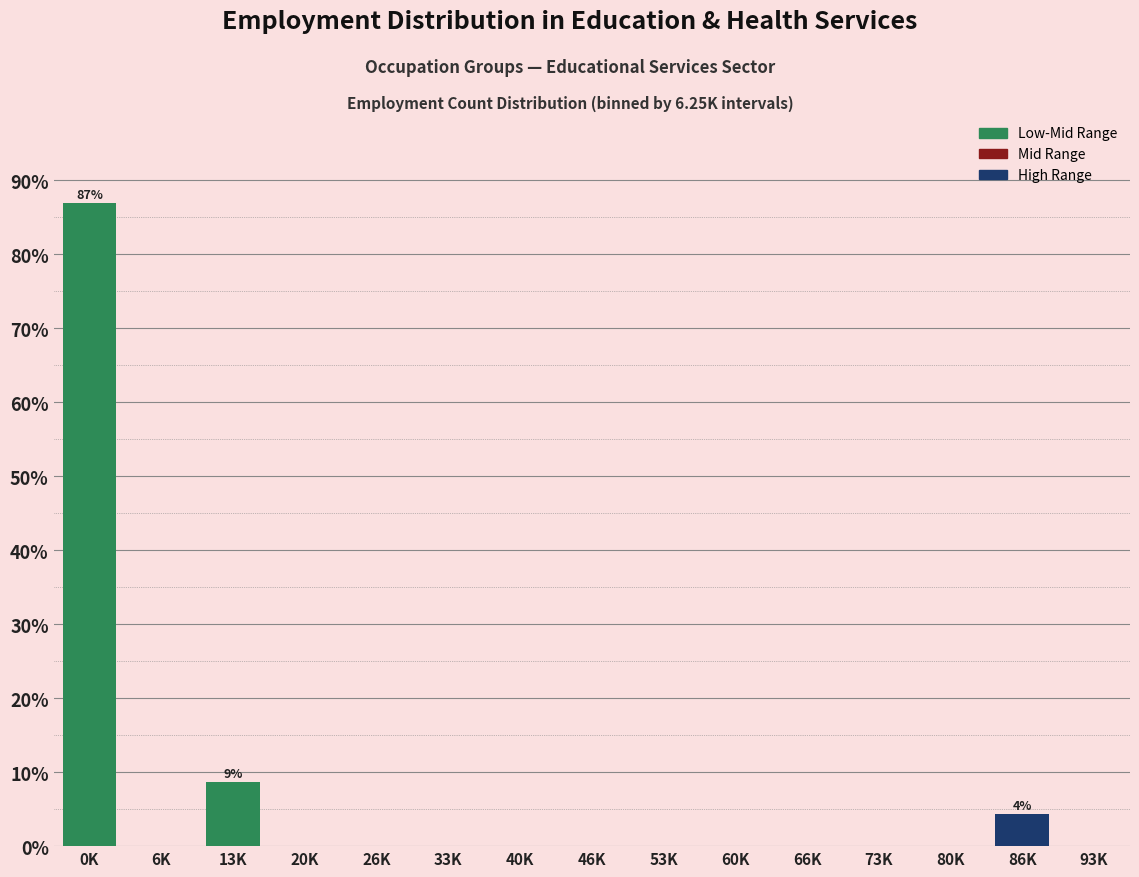

Reading left to right, transcribe all the data shown in this chart.

0K=87.0	6K=0.0	13K=8.7	20K=0.0	26K=0.0	33K=0.0	40K=0.0	46K=0.0	53K=0.0	60K=0.0	66K=0.0	73K=0.0	80K=0.0	86K=4.3	93K=0.0